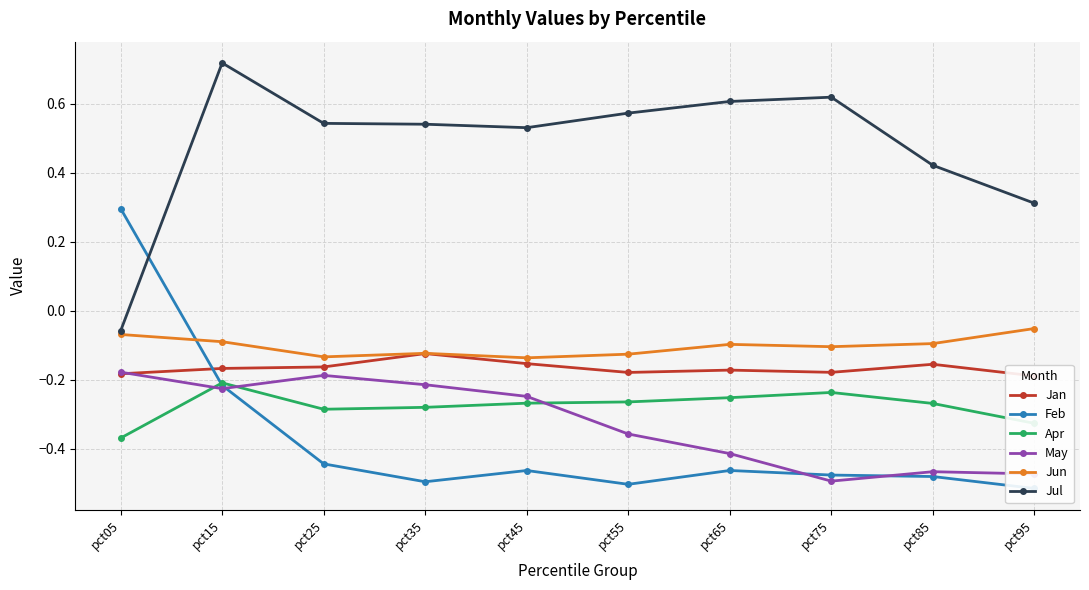

What is the total value across all series at pct95?

-1.2